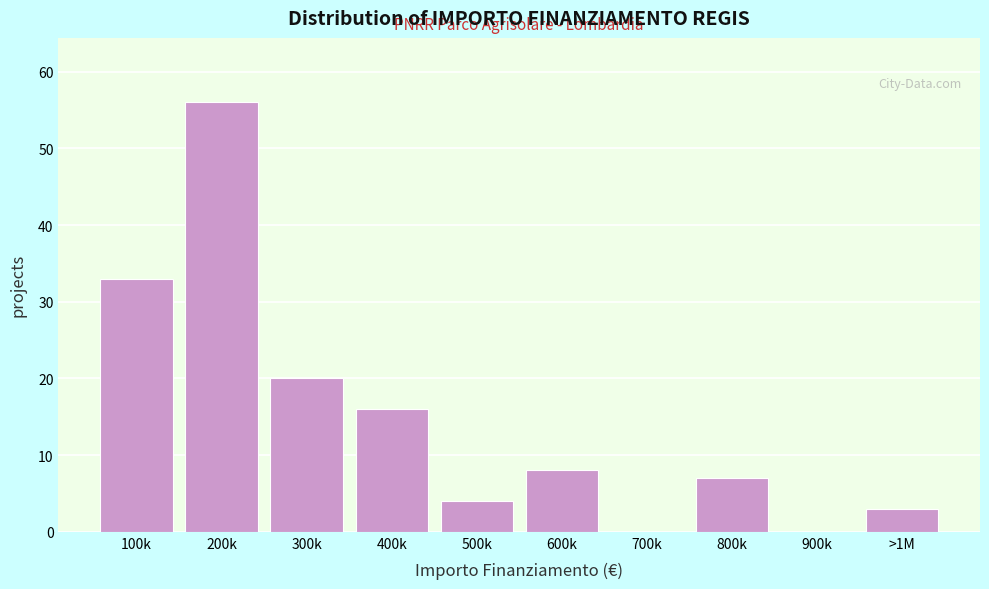

Reading left to right, list all the values displayed in this chart.

100k=33	200k=56	300k=20	400k=16	500k=4	600k=8	700k=0	800k=7	900k=0	>1M=3